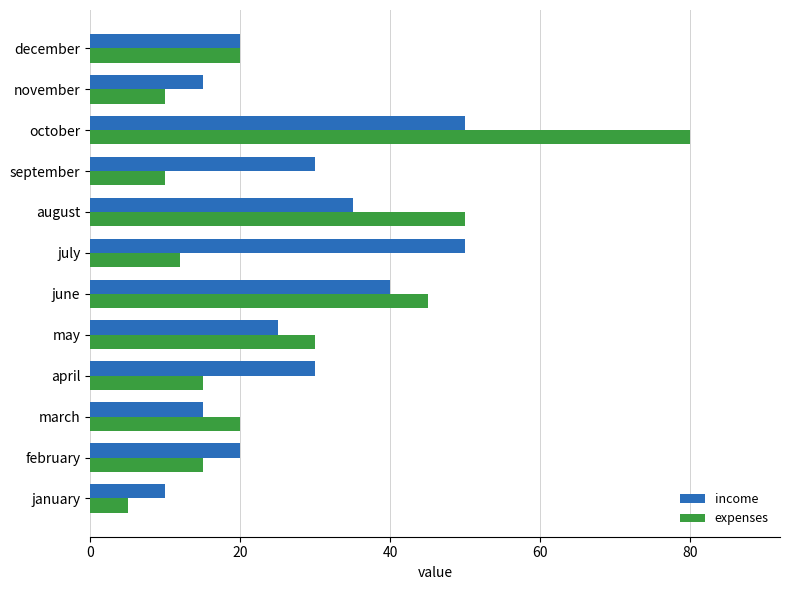

What is the maximum value shown in the chart?

80